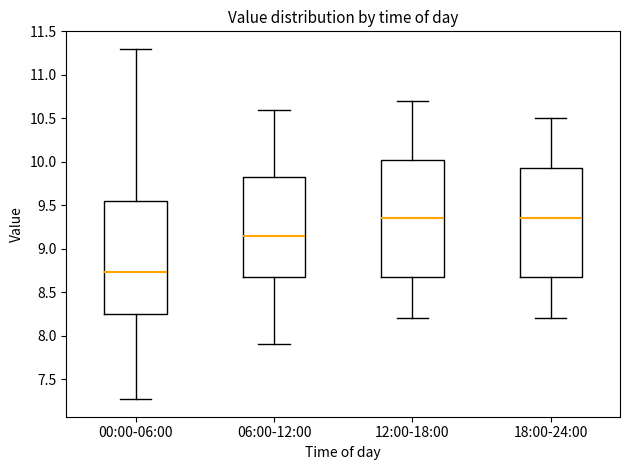

Which box's median line is the lowest?

00:00-06:00